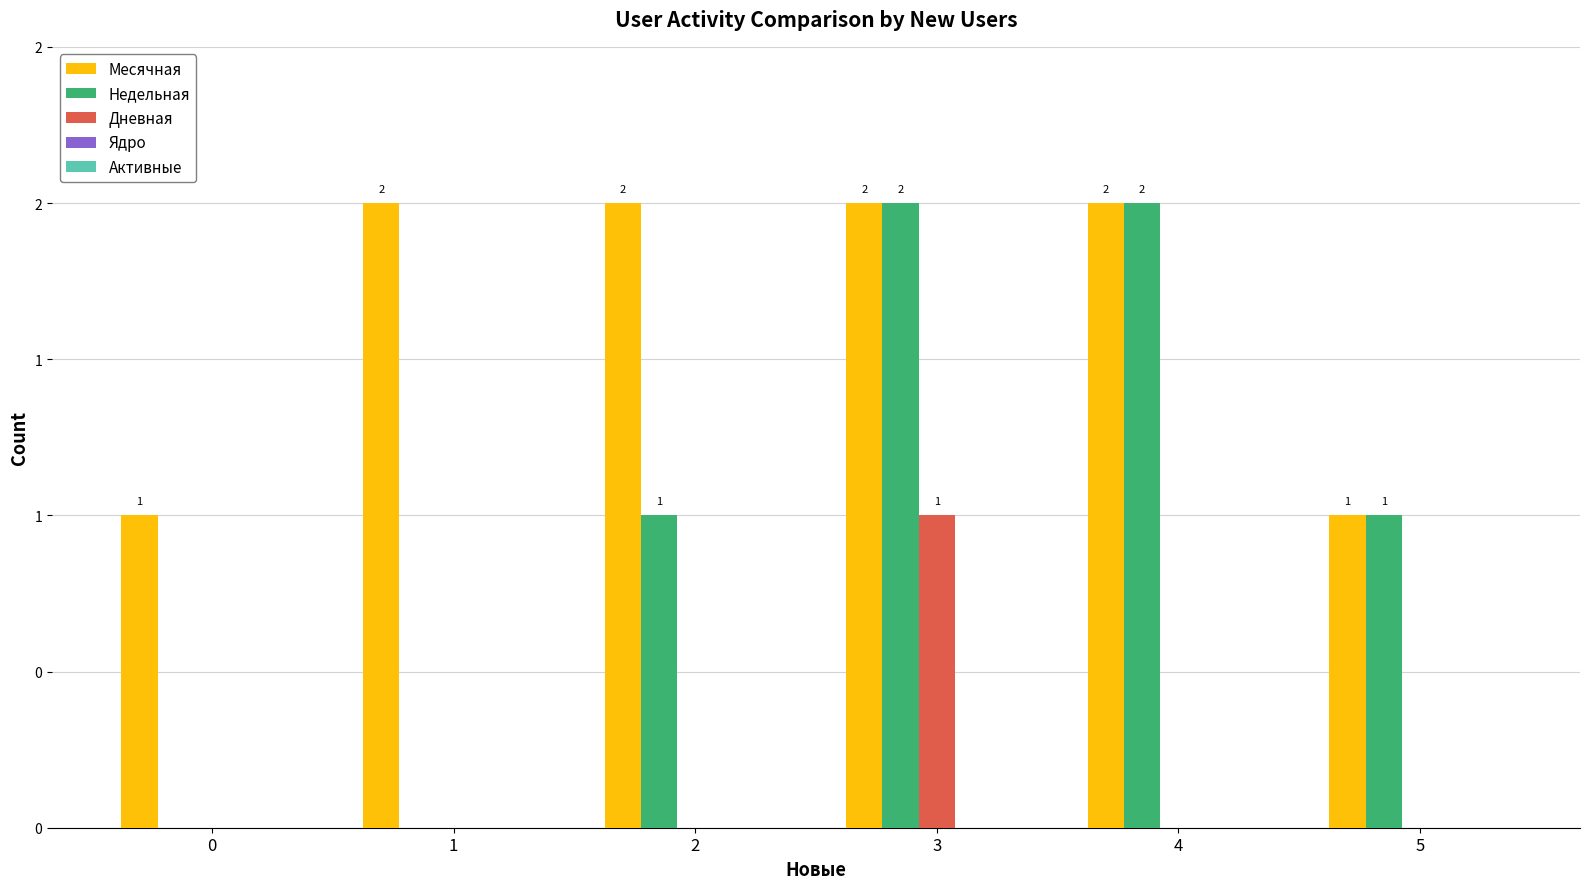

The Дневная series shows 0 at 2. True or false?

True